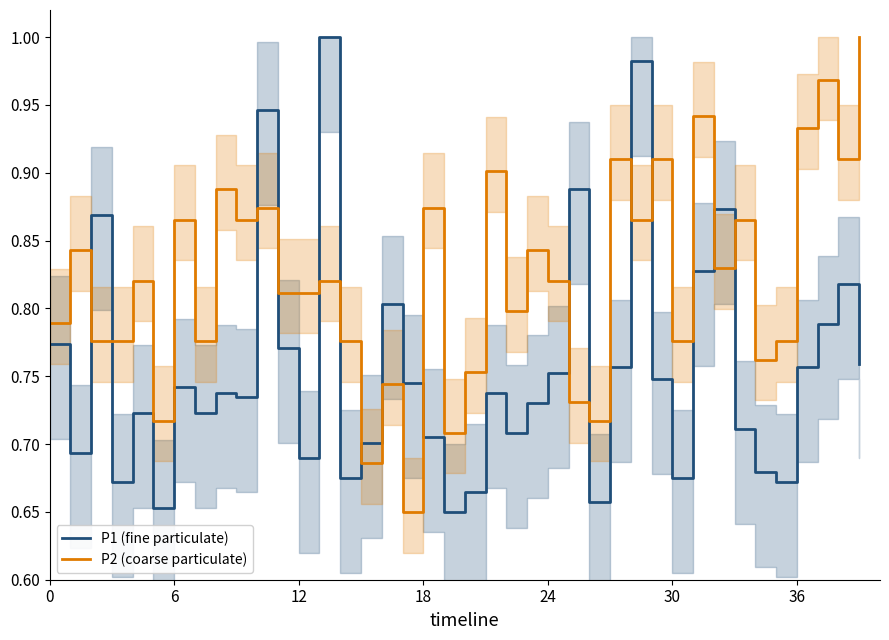

How many series are shown in this chart?

2